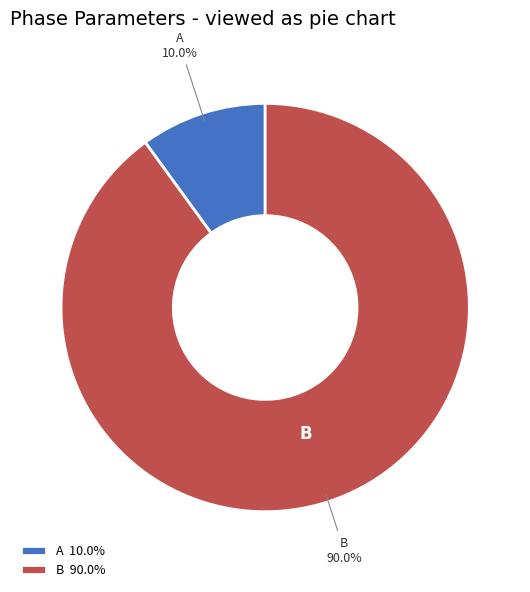

Count the number of slices in the pie.

2